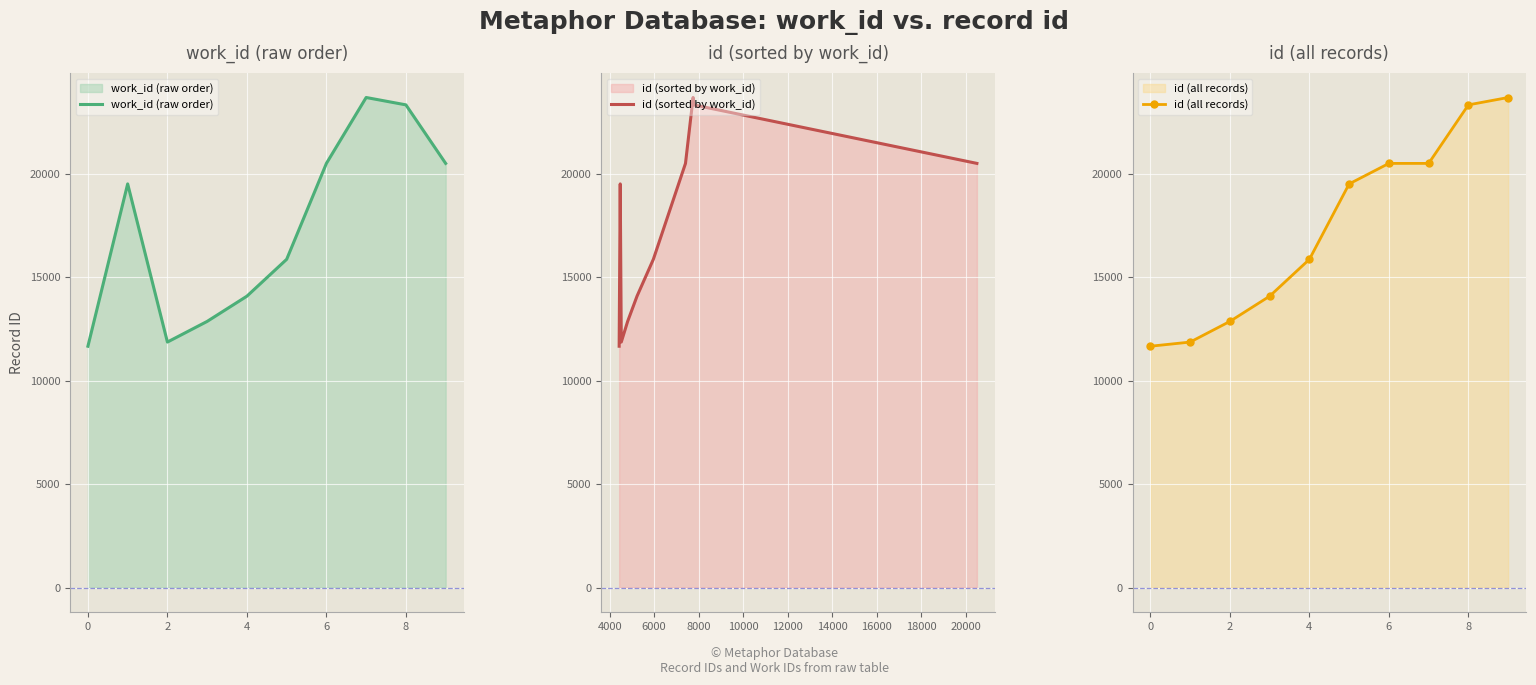

What is the lowest value of the id (sorted by work_id) series?

11662